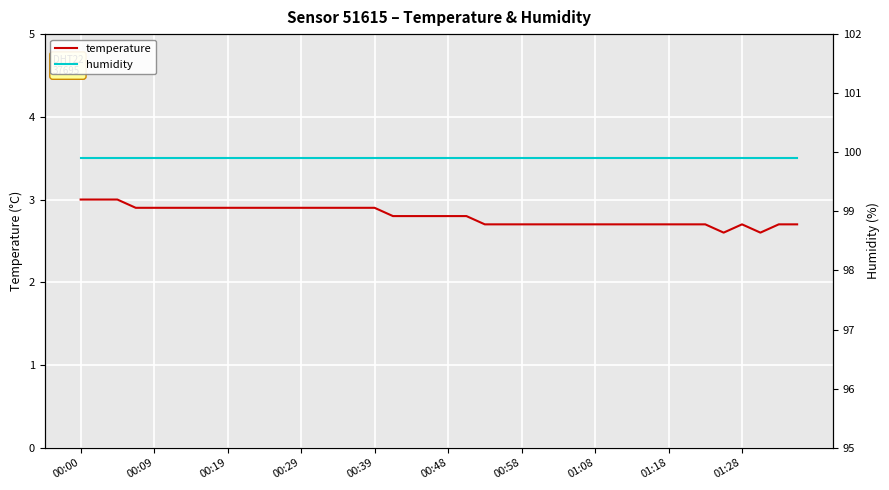

Is it true that temperature equals 4.0 at 00:19?

False